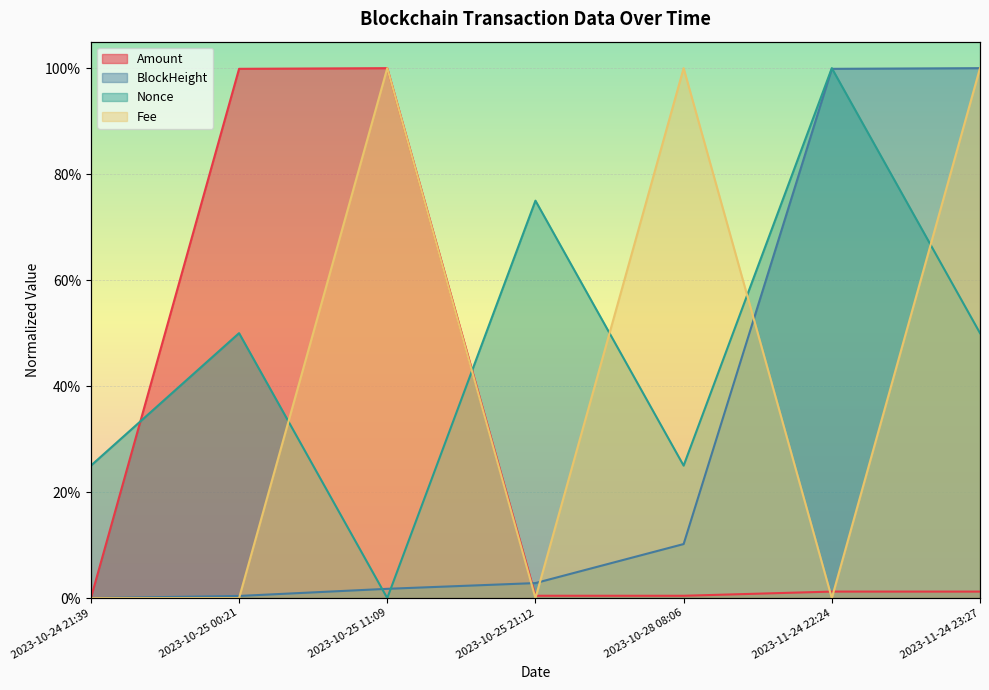

True or false: Nonce and Fee cross at least once.

True